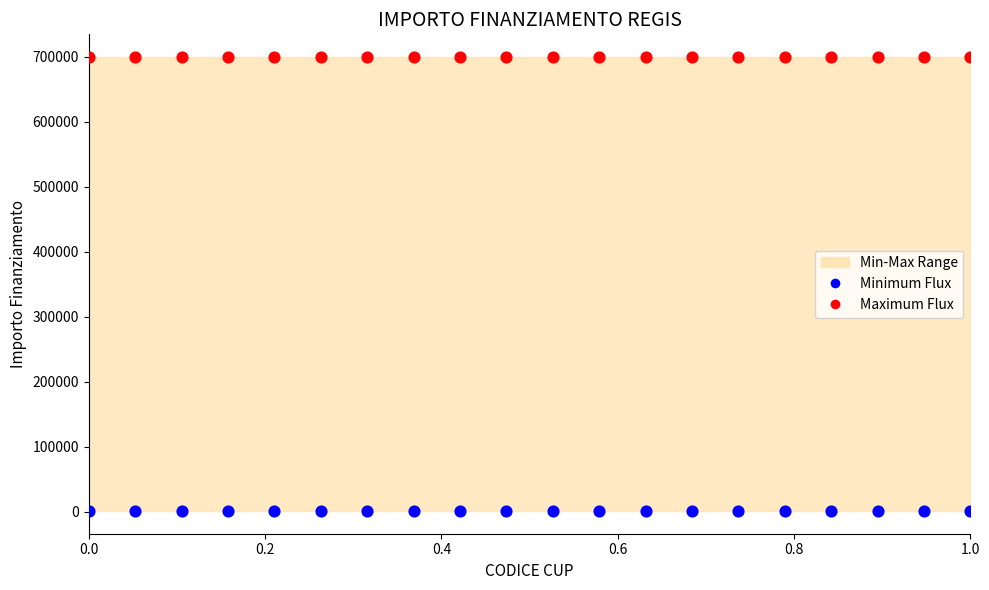

Which series contains the lowest Y value?

Minimum Flux